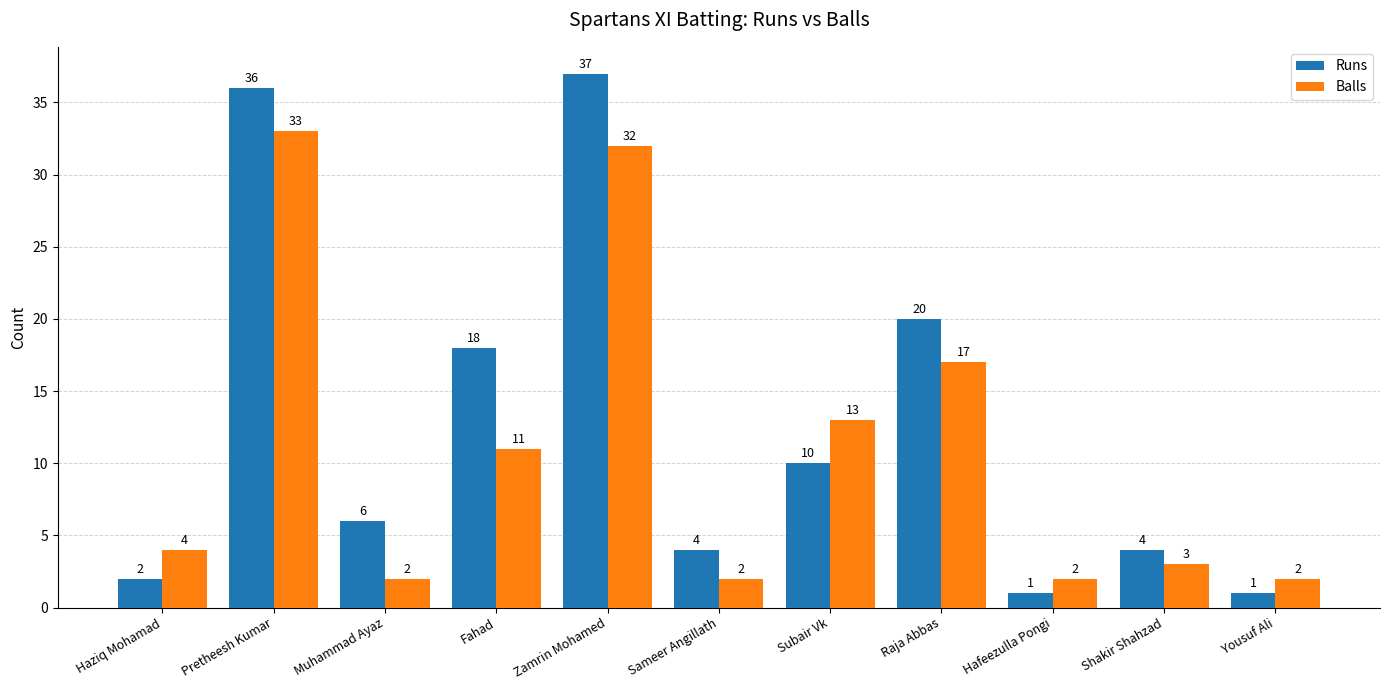

What is the value of the Balls bar at the 10th from the left?

3